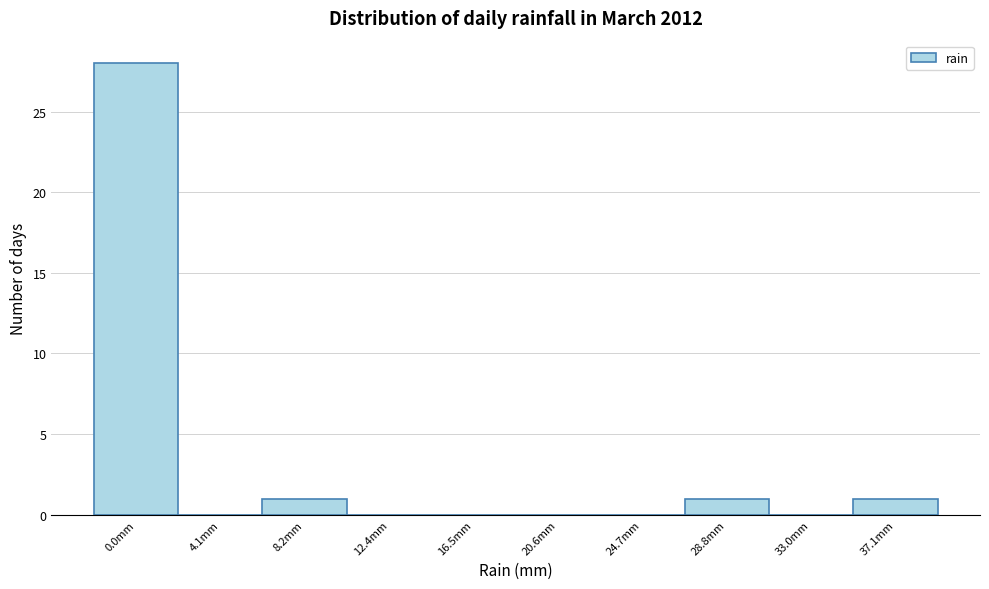

Reading right to left, what are all the values shown in this chart?

37.1mm=1	33.0mm=0	28.8mm=1	24.7mm=0	20.6mm=0	16.5mm=0	12.4mm=0	8.2mm=1	4.1mm=0	0.0mm=28